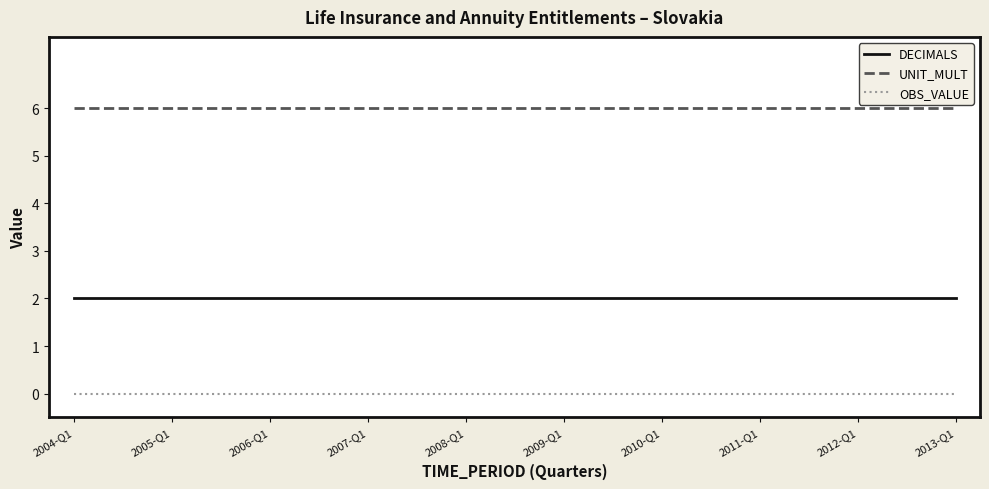

Rank the series by their maximum value, from highest to lowest.

UNIT_MULT, DECIMALS, OBS_VALUE